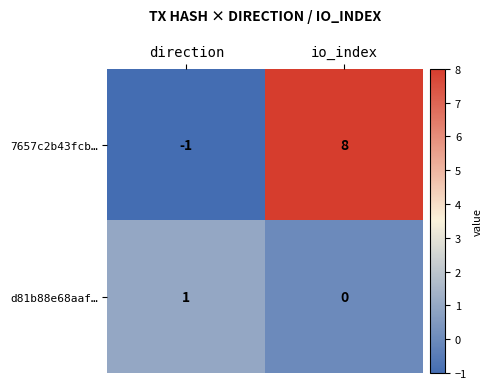

The value of d81b88e68aaf… at io_index is -1. True or false?

False